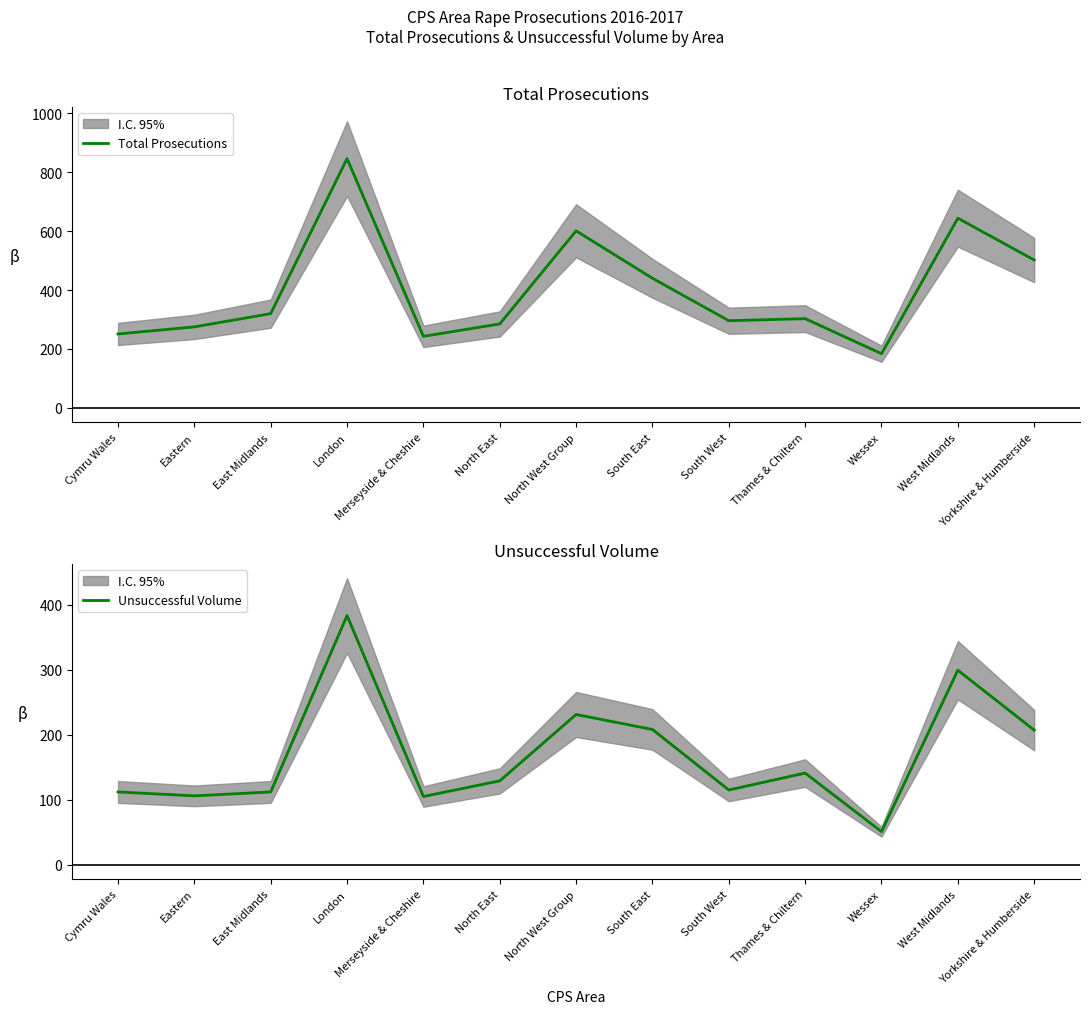

True or false: Total Prosecutions and Unsuccessful Volume intersect in this chart.

False